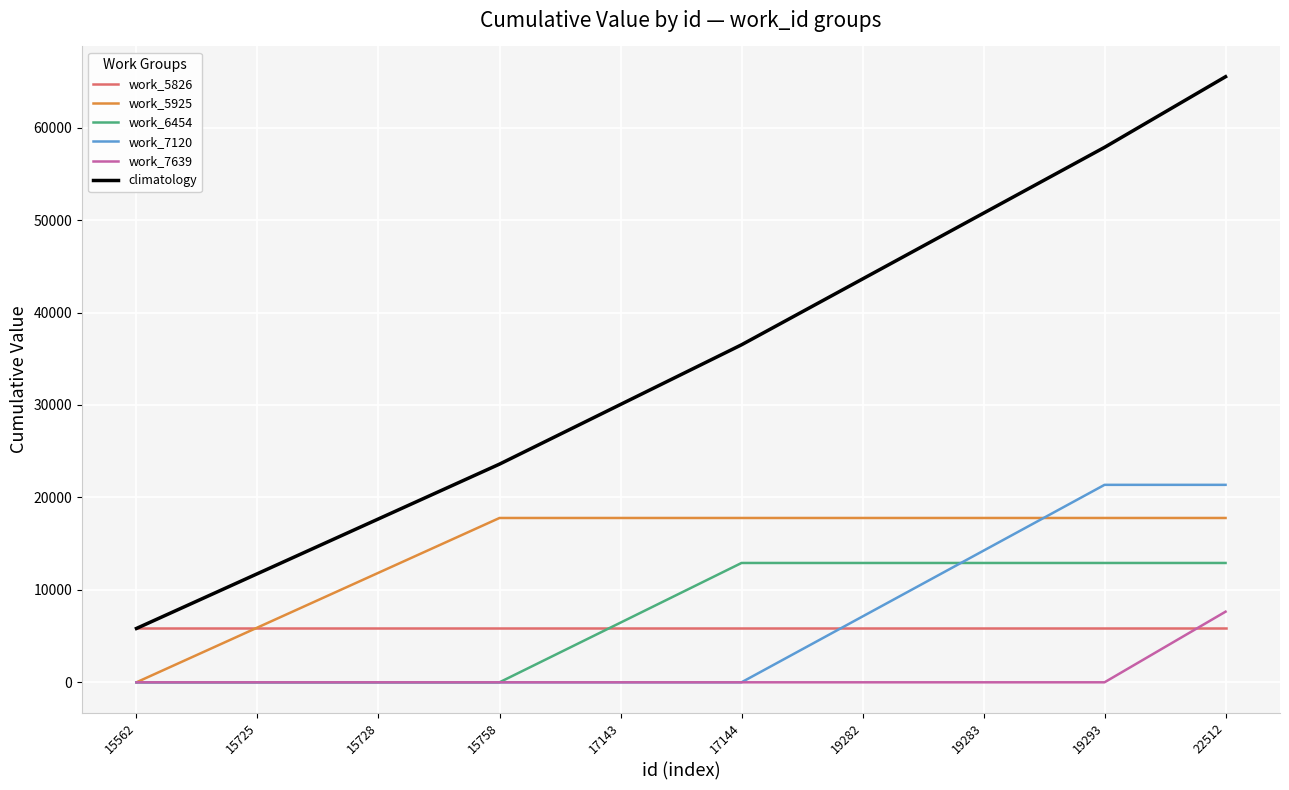

What is the highest value of the climatology series?

65508